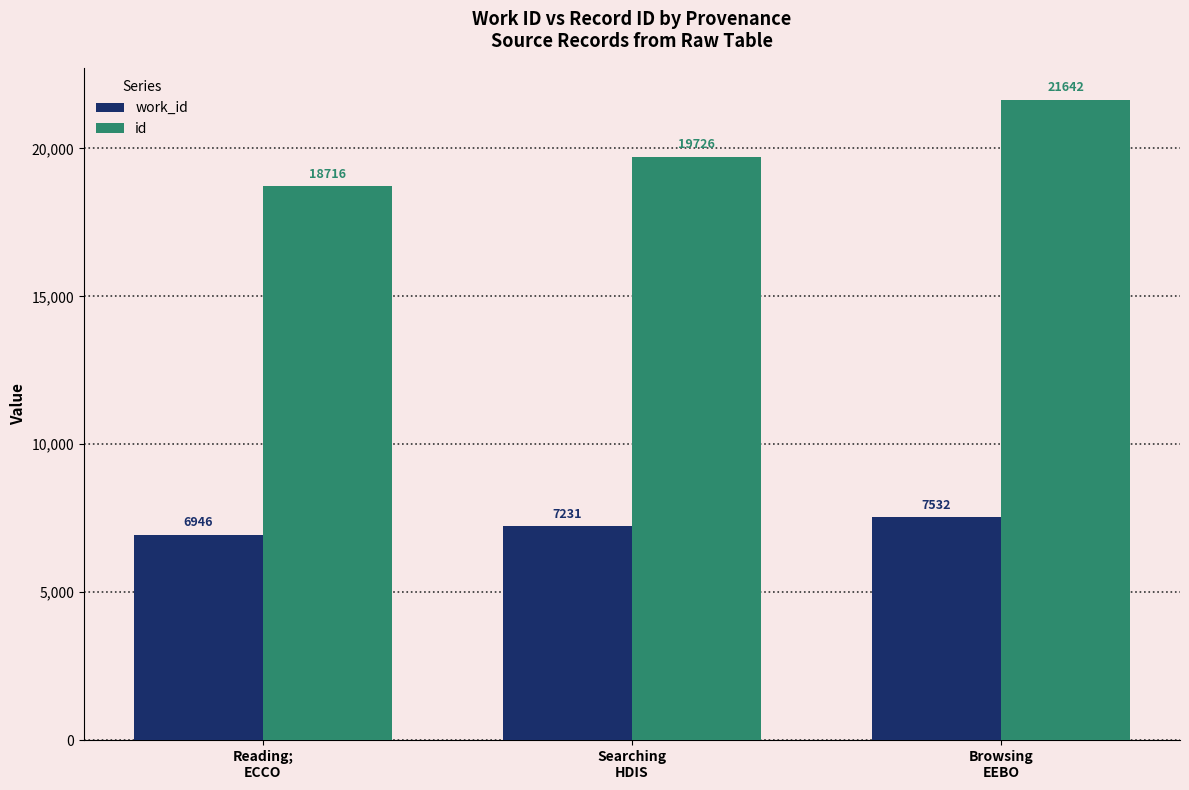

Which series changed the most between Reading;
ECCO and Searching
HDIS?

id